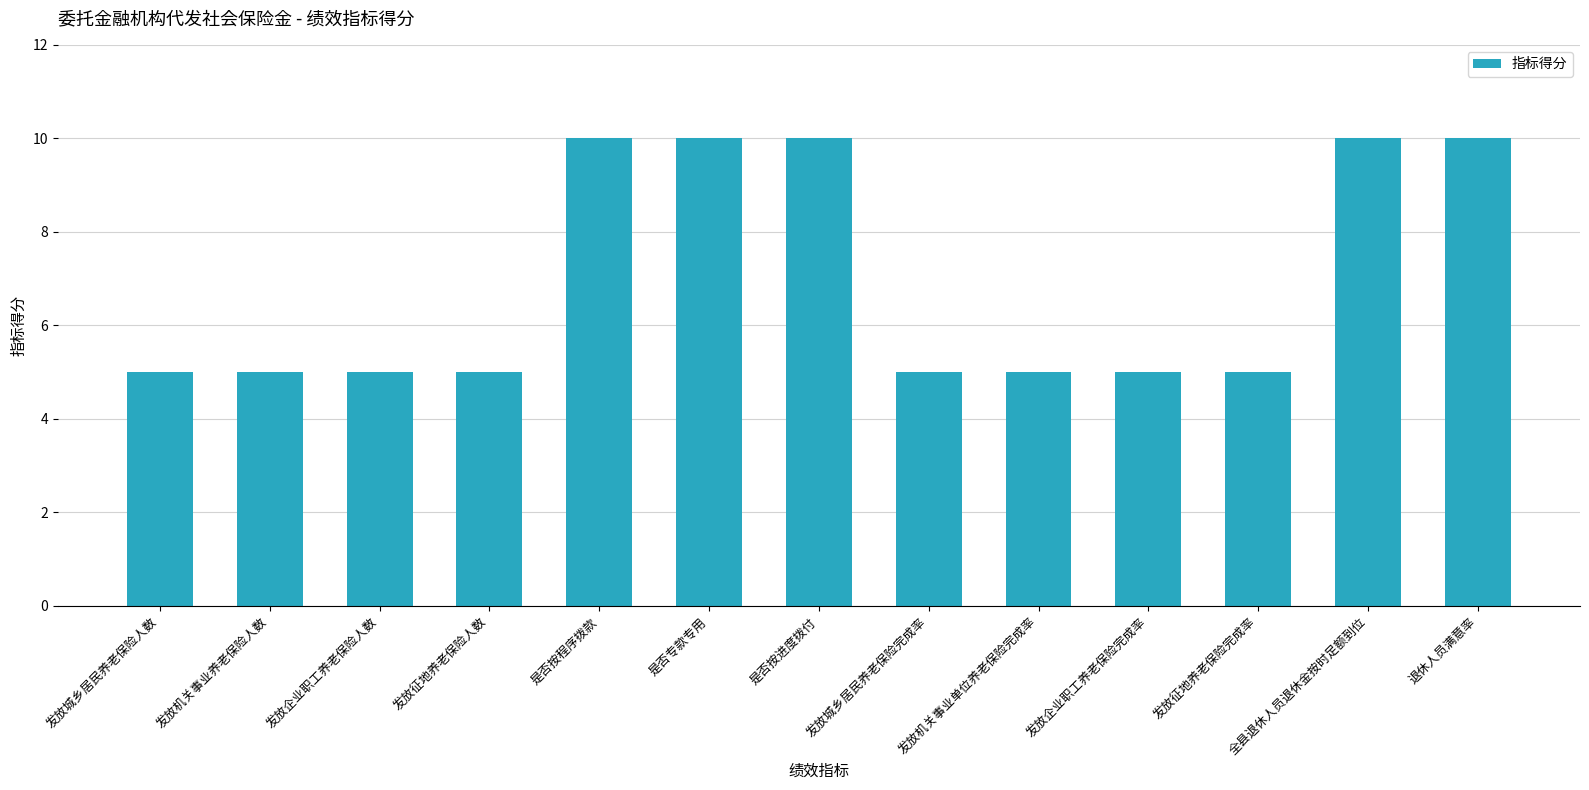

The value at 是否专款专用 is 10. True or false?

True